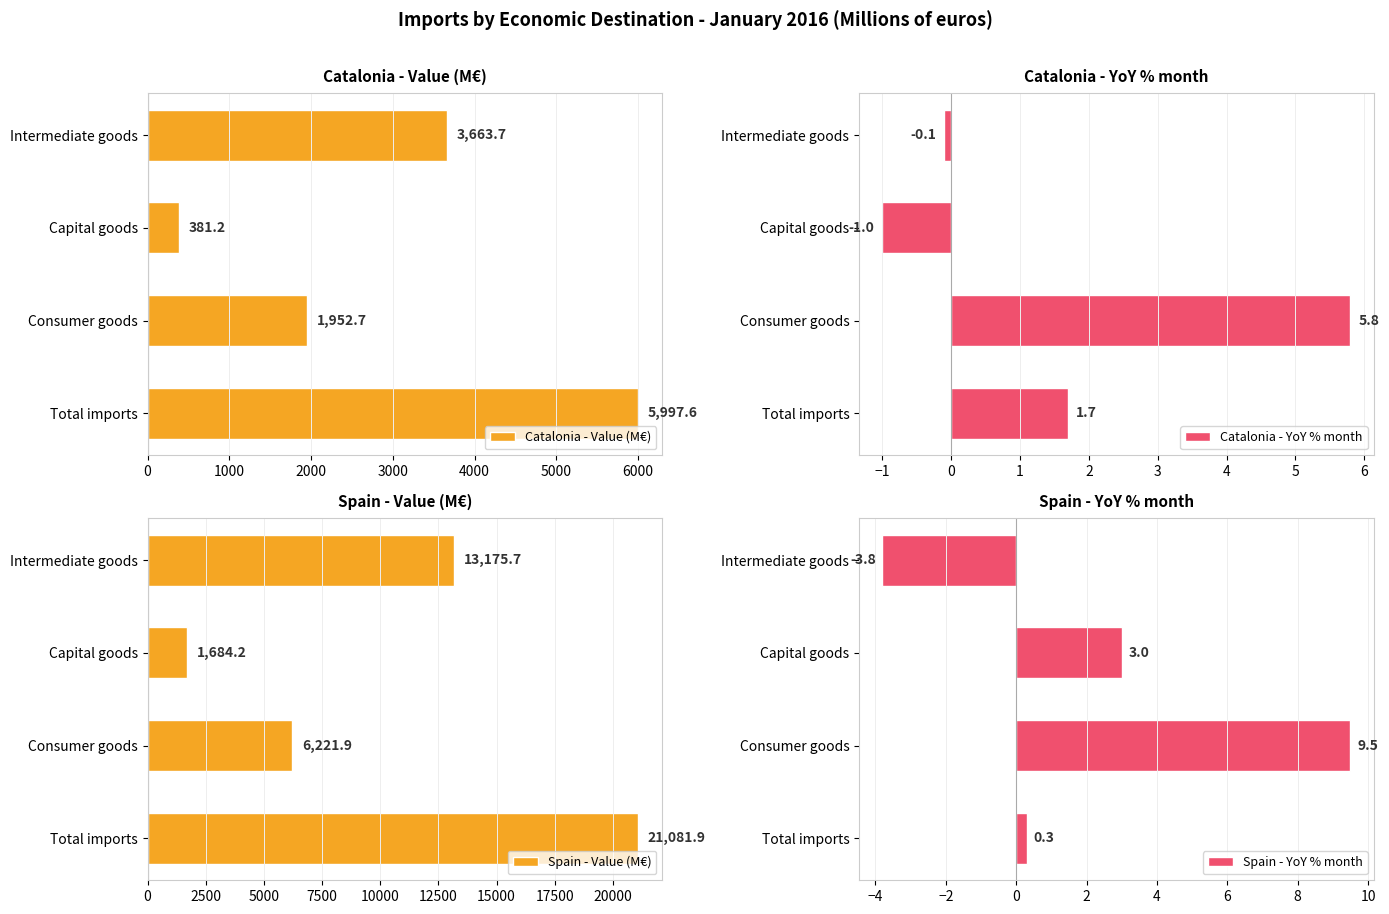

Reading left to right, extract all data points from this chart.

Catalonia - Value (M€): 5997.6	1952.7	381.2	3663.7
Catalonia - YoY % month: 1.7	5.8	-1.0	-0.1
Spain - Value (M€): 21081.9	6221.9	1684.2	13175.7
Spain - YoY % month: 0.3	9.5	3.0	-3.8